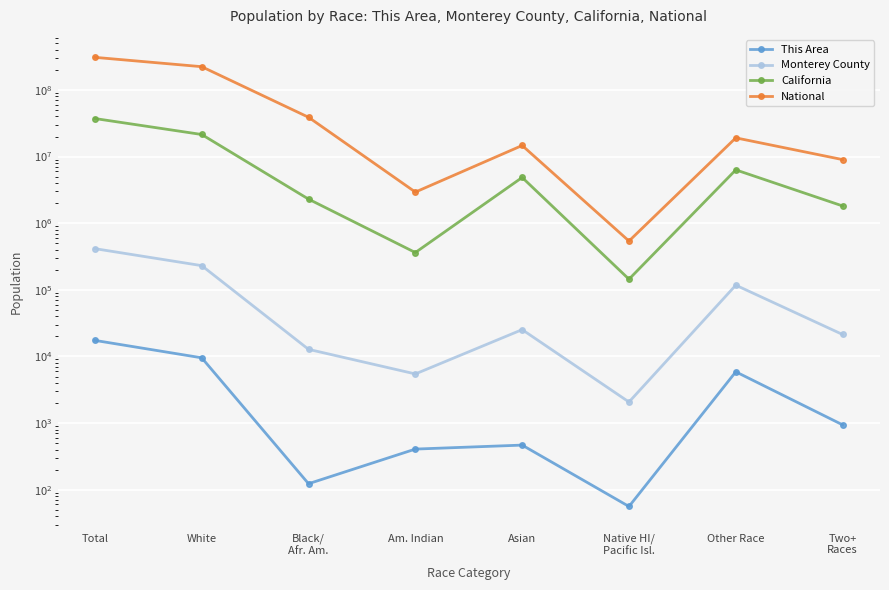

Rank the series by their maximum value, from lowest to highest.

This Area, Monterey County, California, National